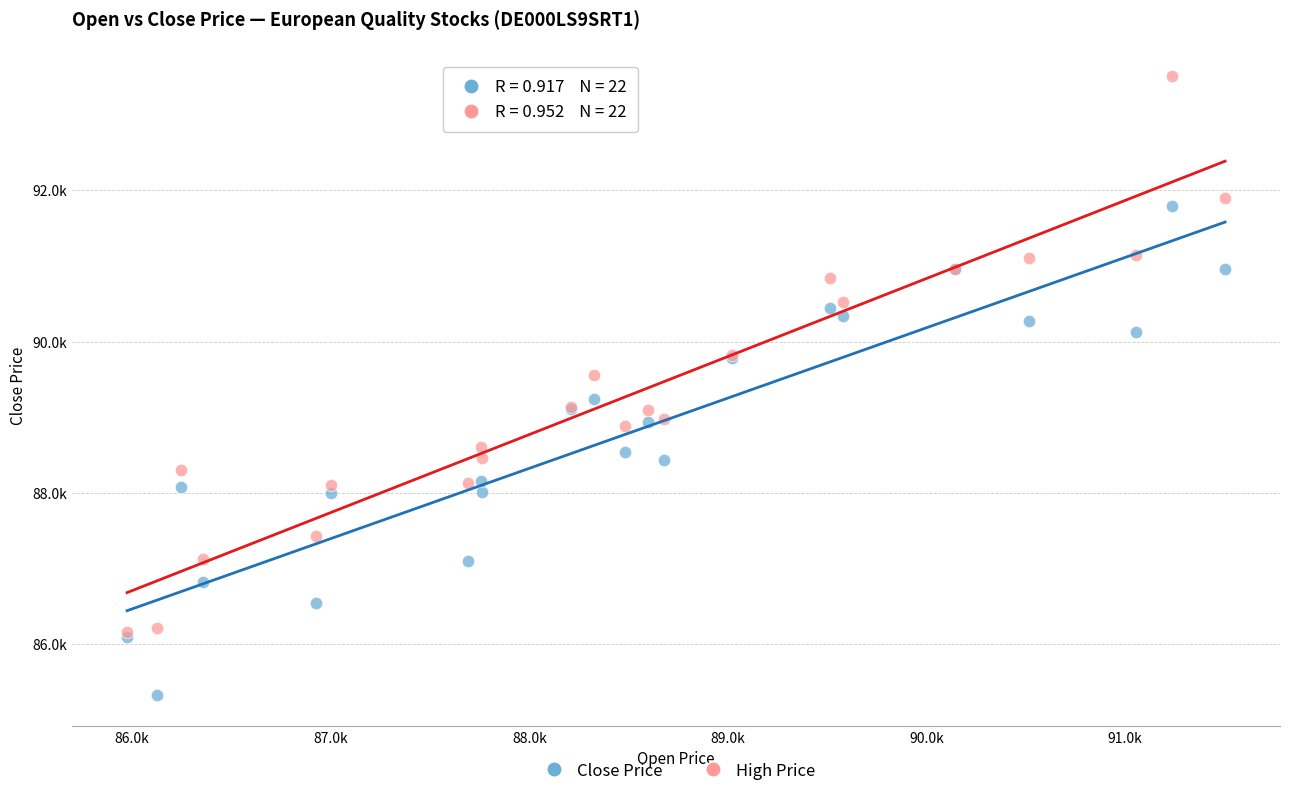

What are all the series names shown in the legend?

Close Price, High Price